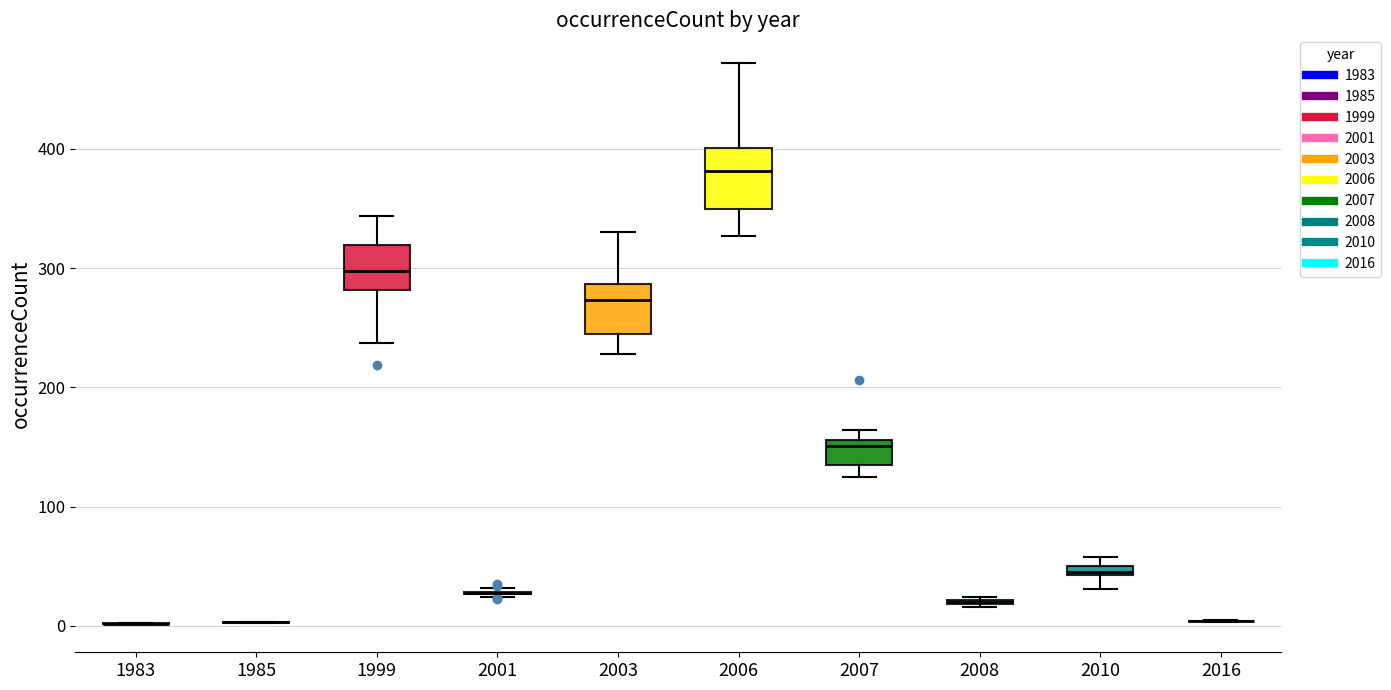

Where does the upper whisker of the box at x = 1999 end on the y-axis? The values are not printed on the chart, so give them approximately, as read against the axis.

340